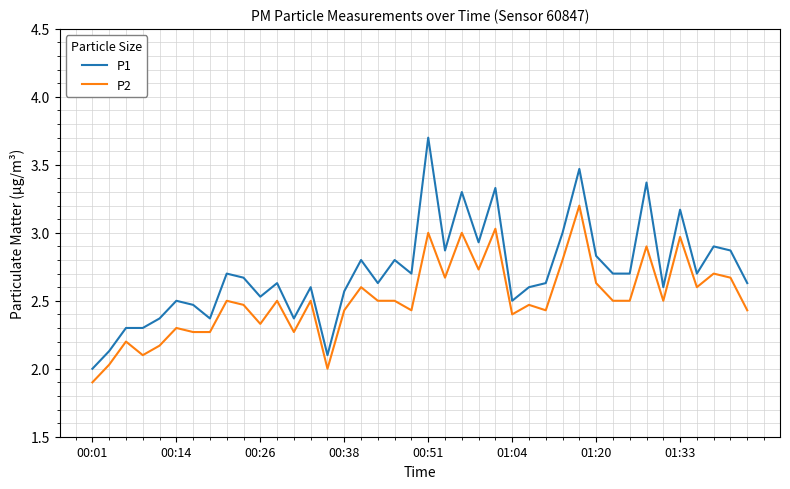

List the series in order of their peak value, lowest first.

P2, P1